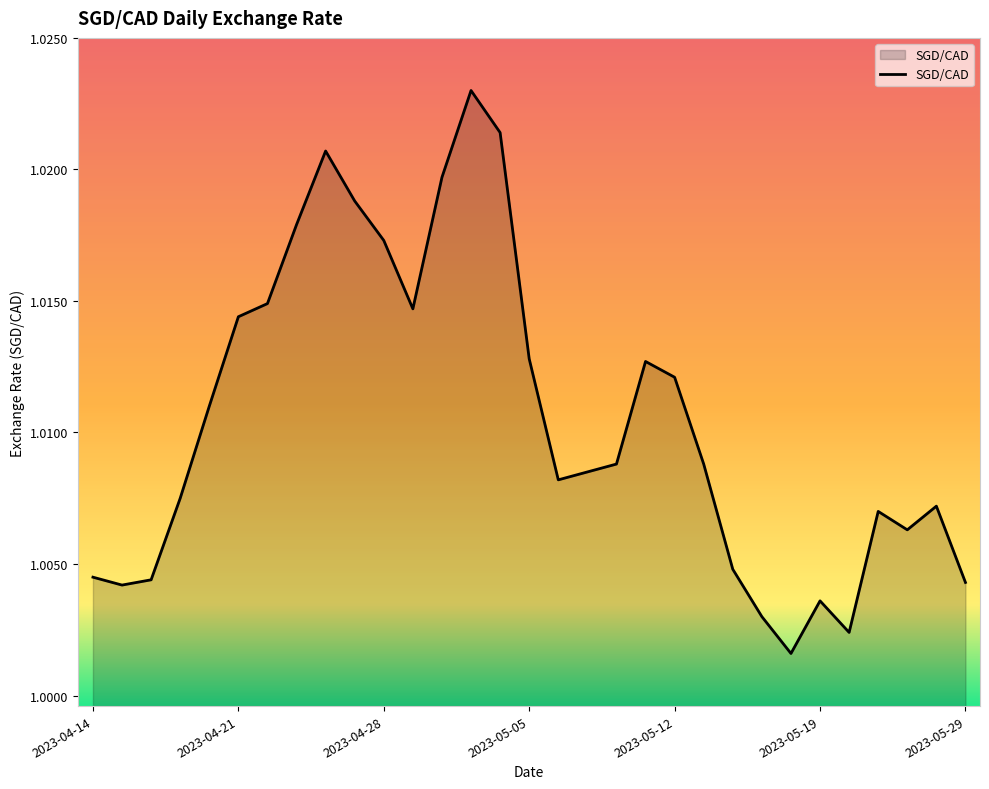

True or false: the data has more than 0 interior local peaks.

True